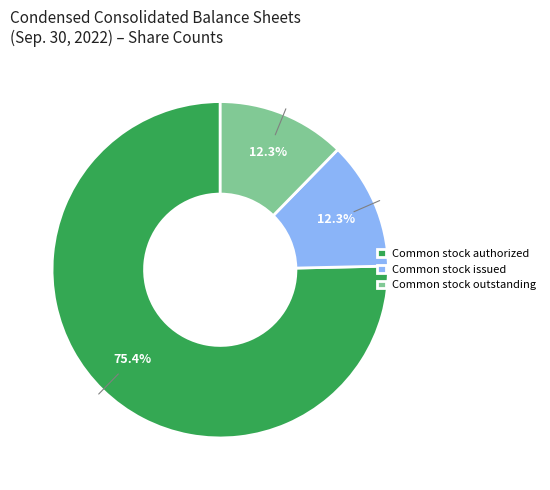

Which category has the biggest portion of the pie?

Common stock authorized